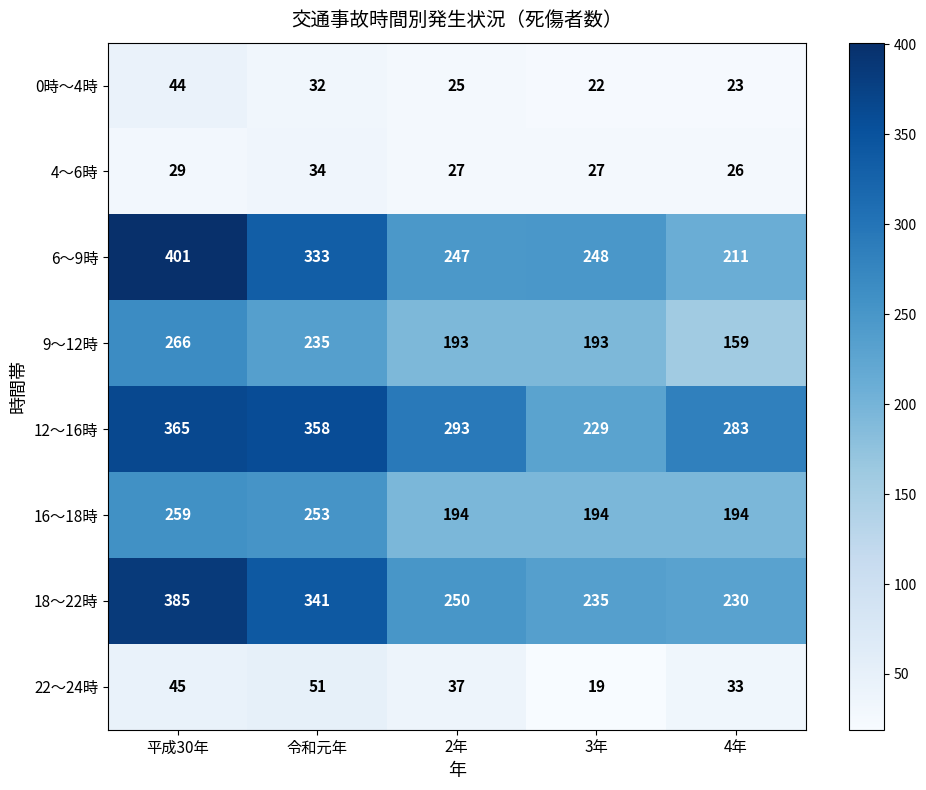

List the series in order of their peak value, lowest first.

4～6時, 0時～4時, 22～24時, 16～18時, 9～12時, 12～16時, 18～22時, 6～9時